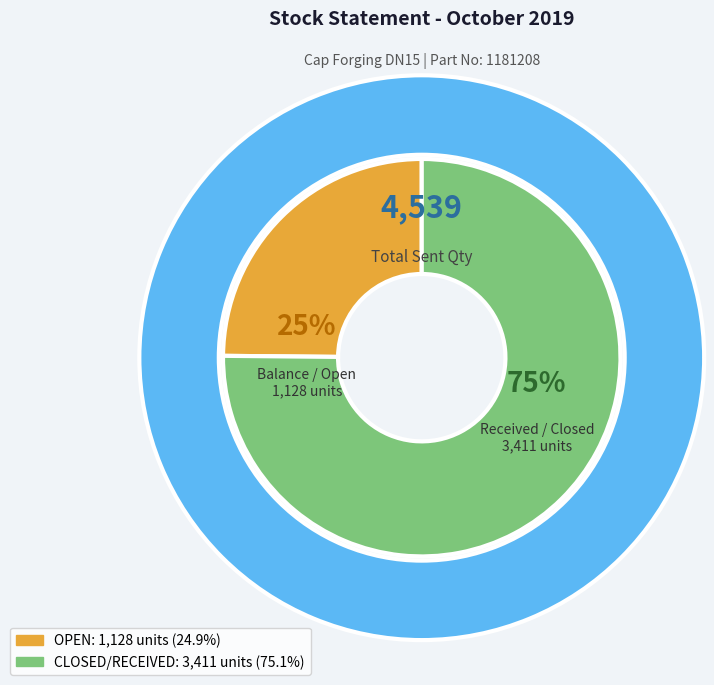

To the nearest percent, what portion does CLOSED represent?

75%